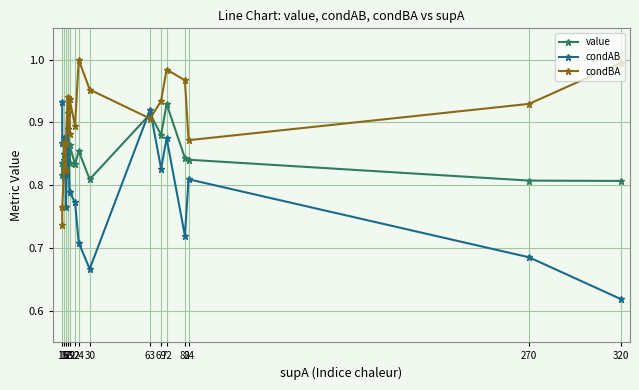

Count the number of categories in the chart.

20